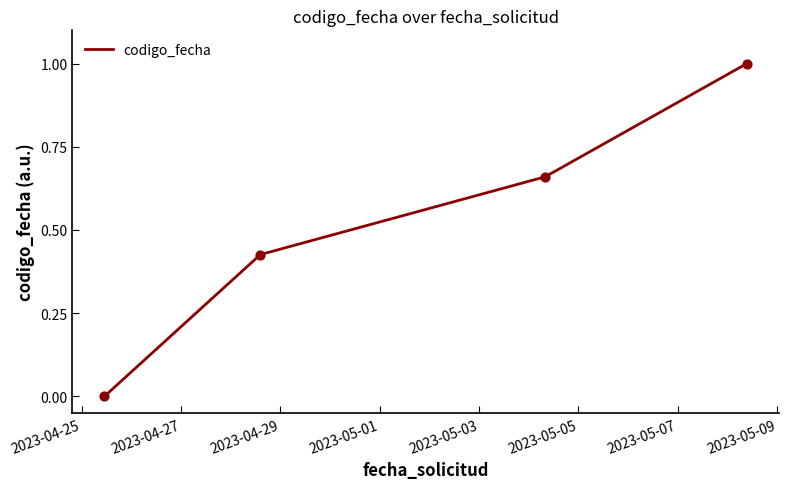

True or false: there are more than 0 points higher than both neighbors.

False